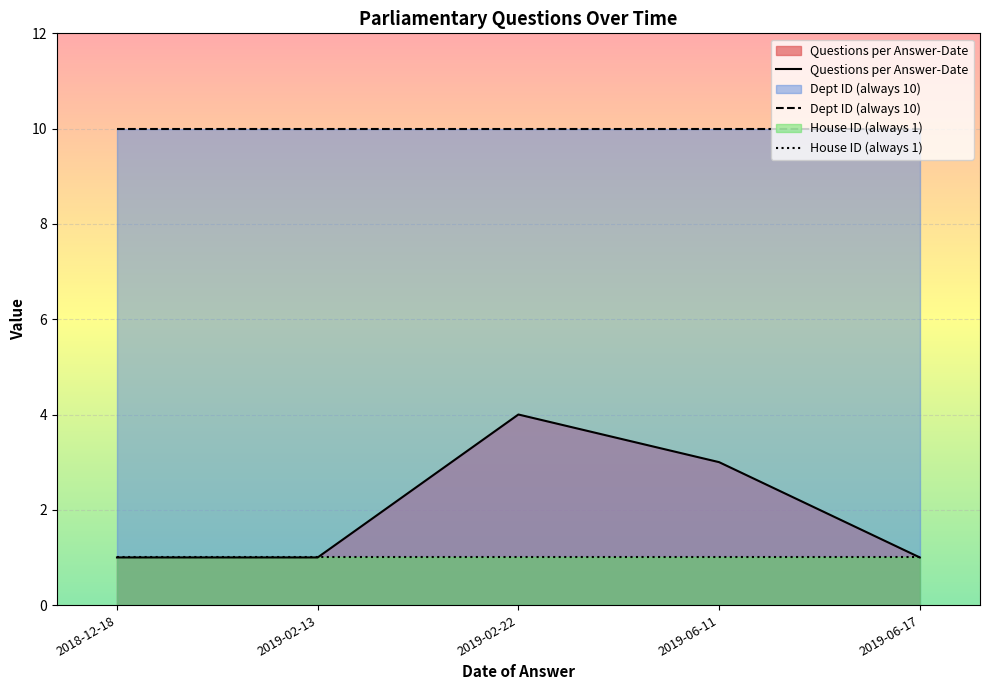

What is the total value across all series at 2019-06-11?

14